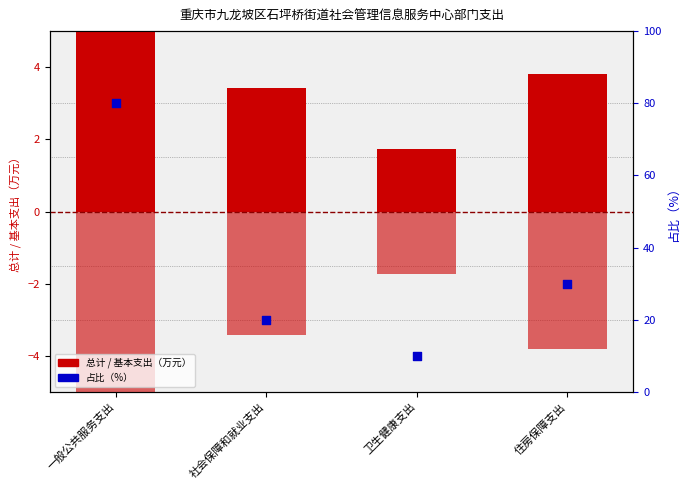

What are all the series names shown in the legend?

总计, 基本支出, 占比（%）